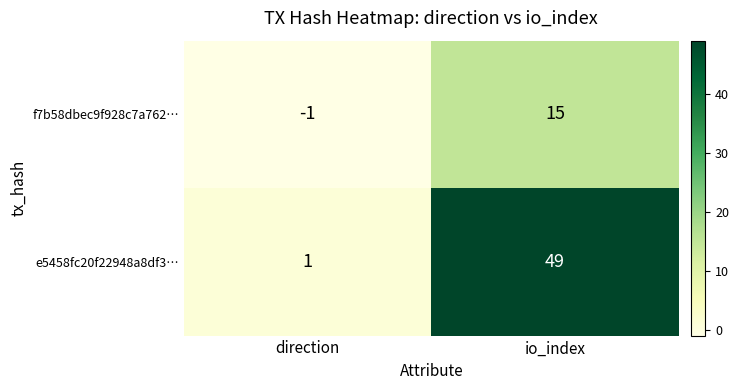

What is the difference between the f7b58dbec9f928c7a762… values at io_index and direction?

16